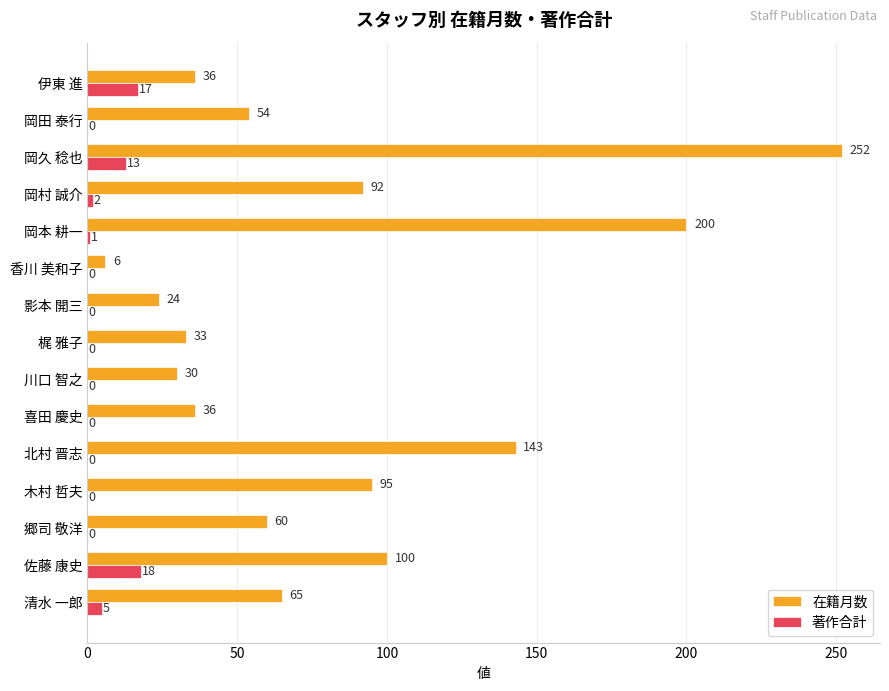

Which category has the highest value across all series?

岡久 稔也